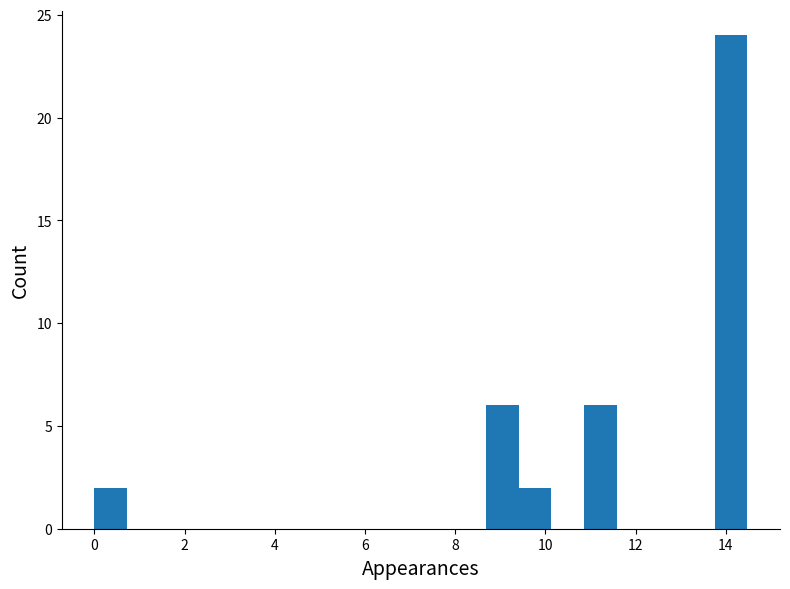

Around what value on the x-axis is the tallest bar? Give the approximate position of its centre, as read against the axis.

14.2